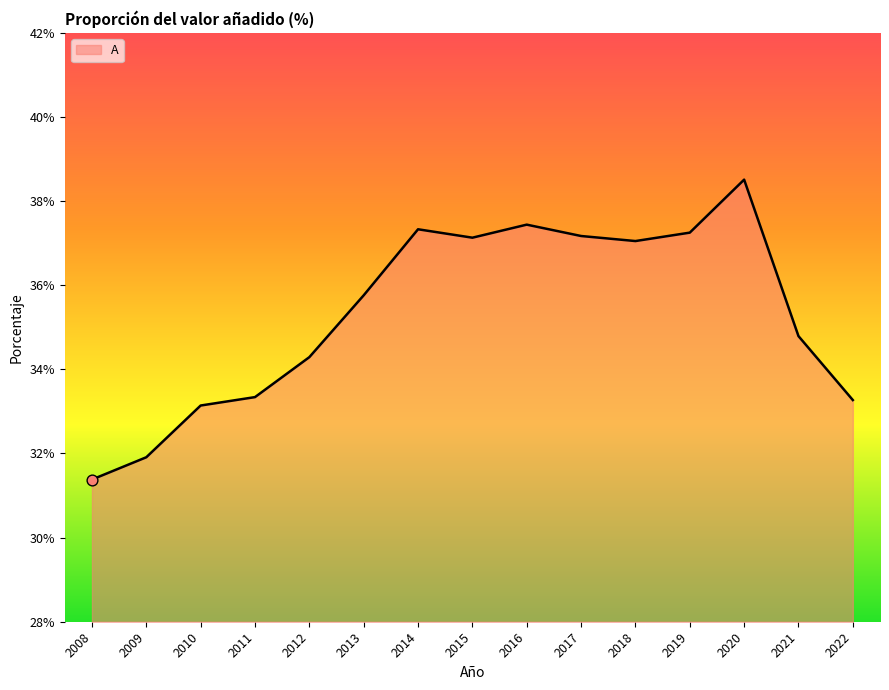

What is the ratio of the value at 2016 to the value at 2009?

1.2